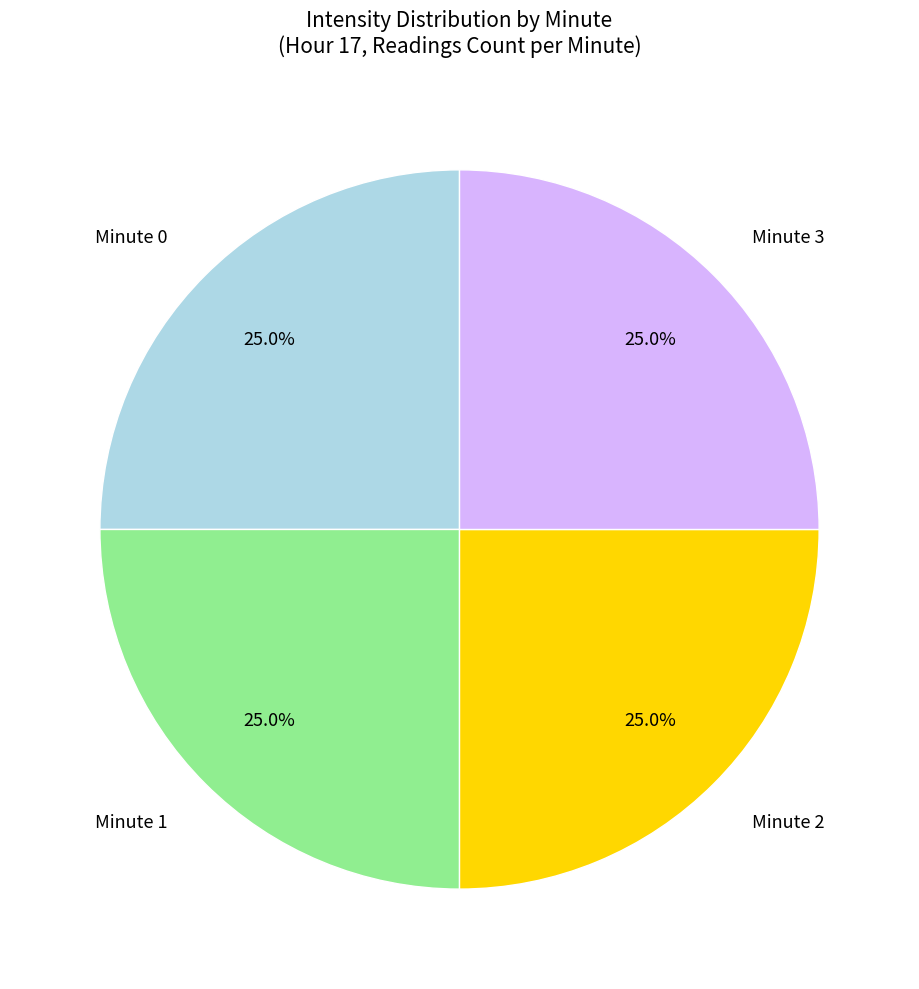

Does any single category account for the majority?

No